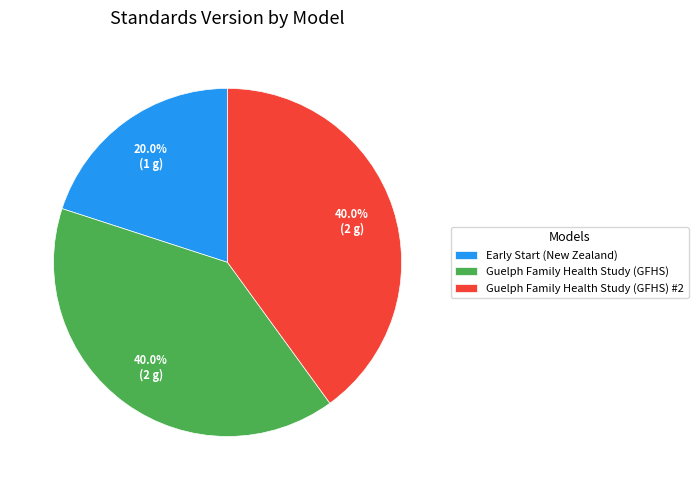

To the nearest percent, what percentage of the pie is Guelph Family Health Study (GFHS) #2?

40%